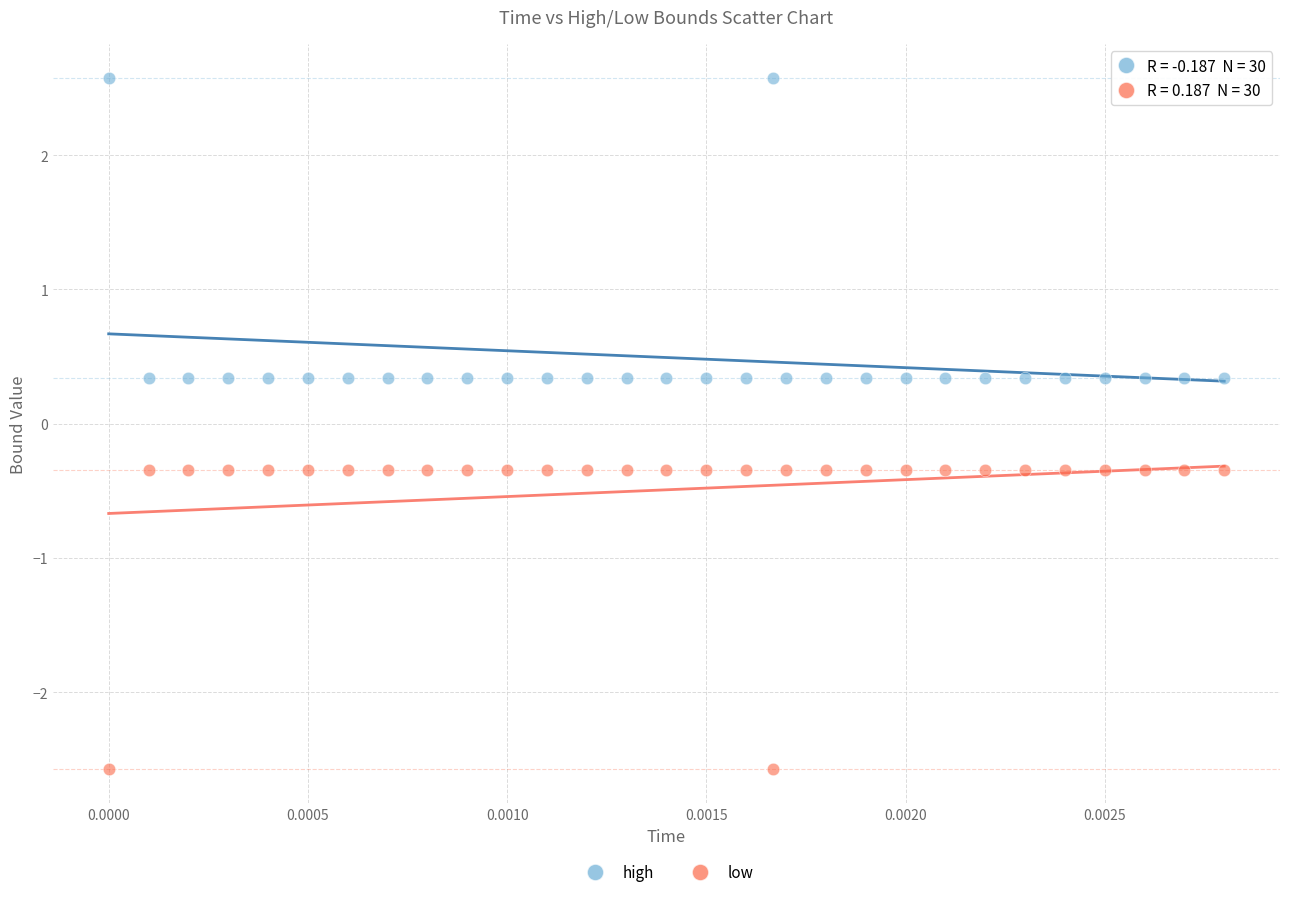

What are all the series names shown in the legend?

high, low